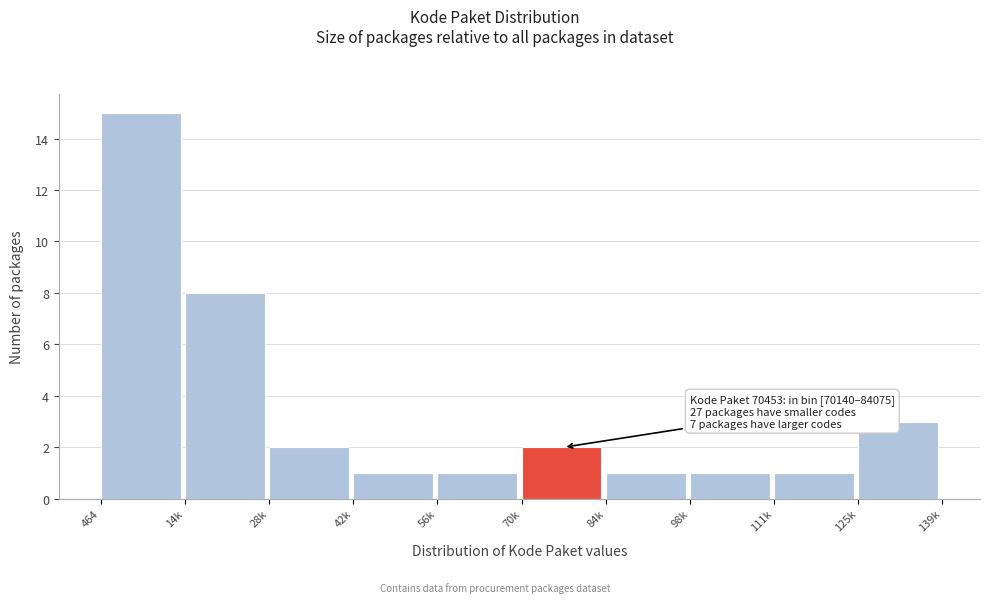

Reading left to right, list all the values displayed in this chart.

15	8	2	1	1	2	1	1	1	3